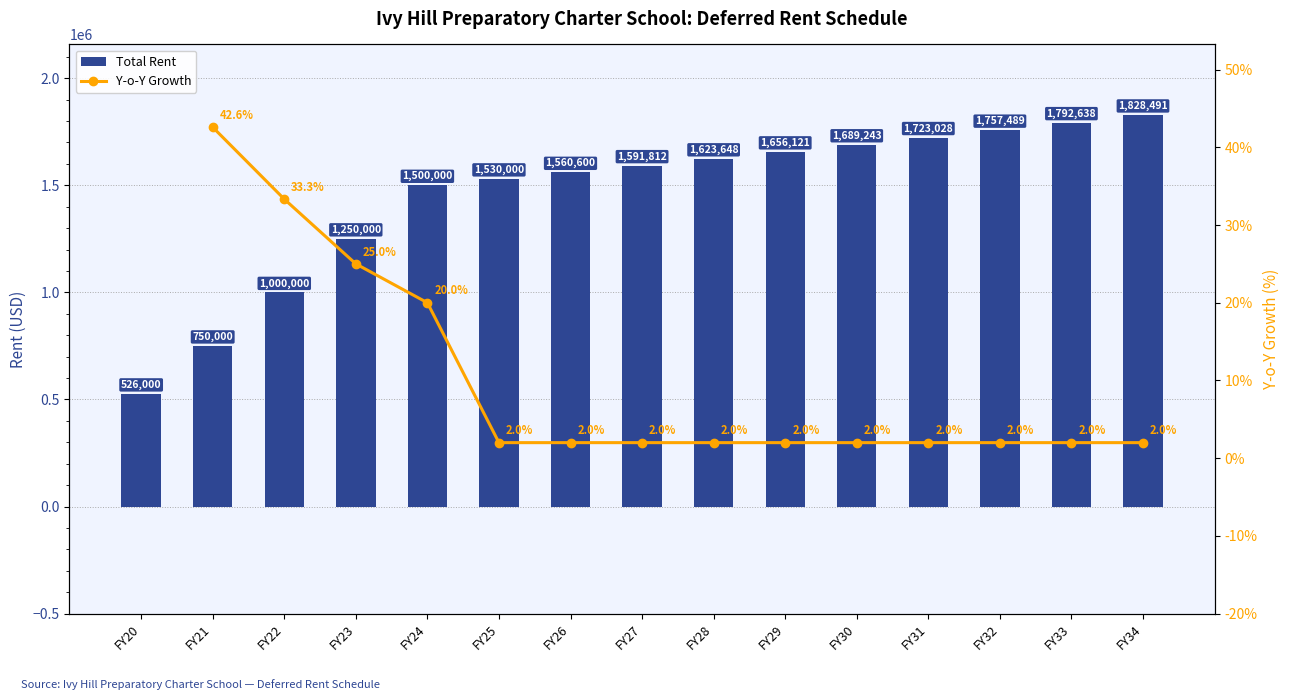

What is the ratio of the value at FY29 to the value at FY24?

1.1